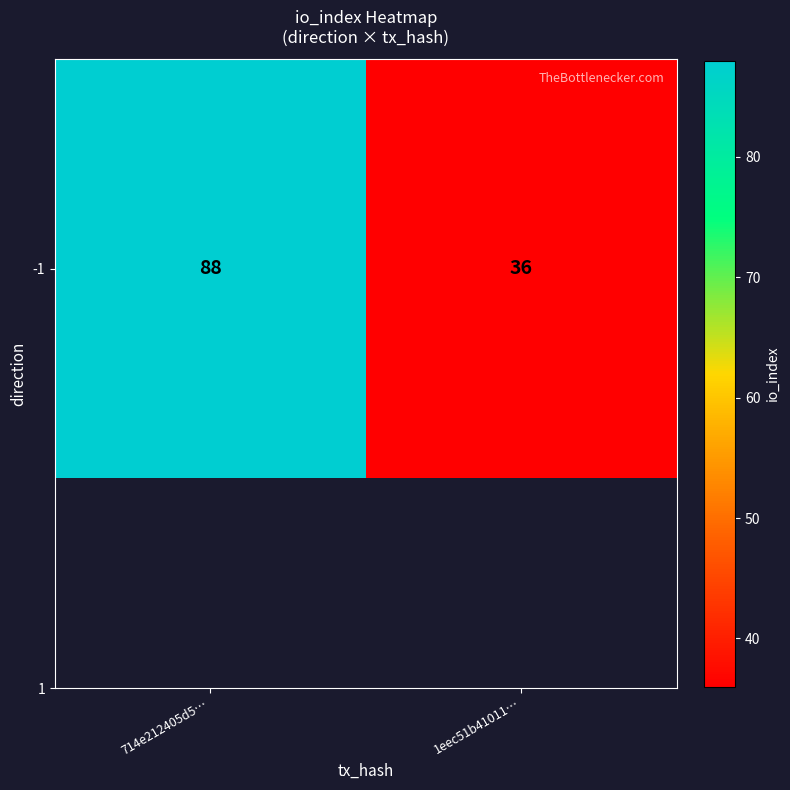

What is the sum of the values at 1eec51b41011… and 714e212405d5…?

124